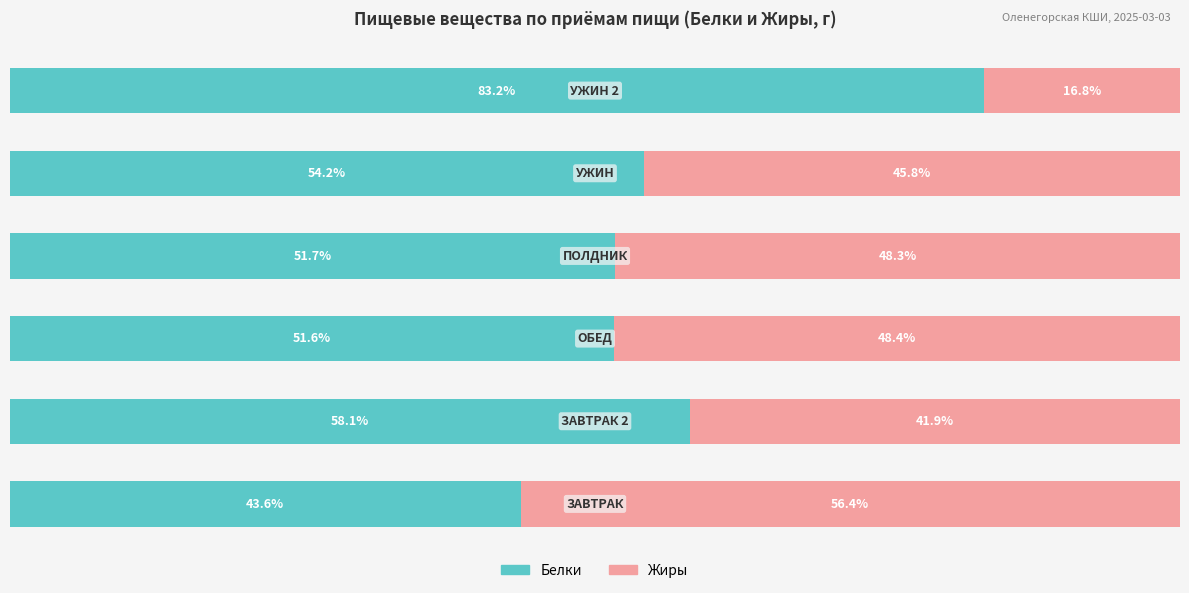

What are all the series names shown in the legend?

Белки, Жиры